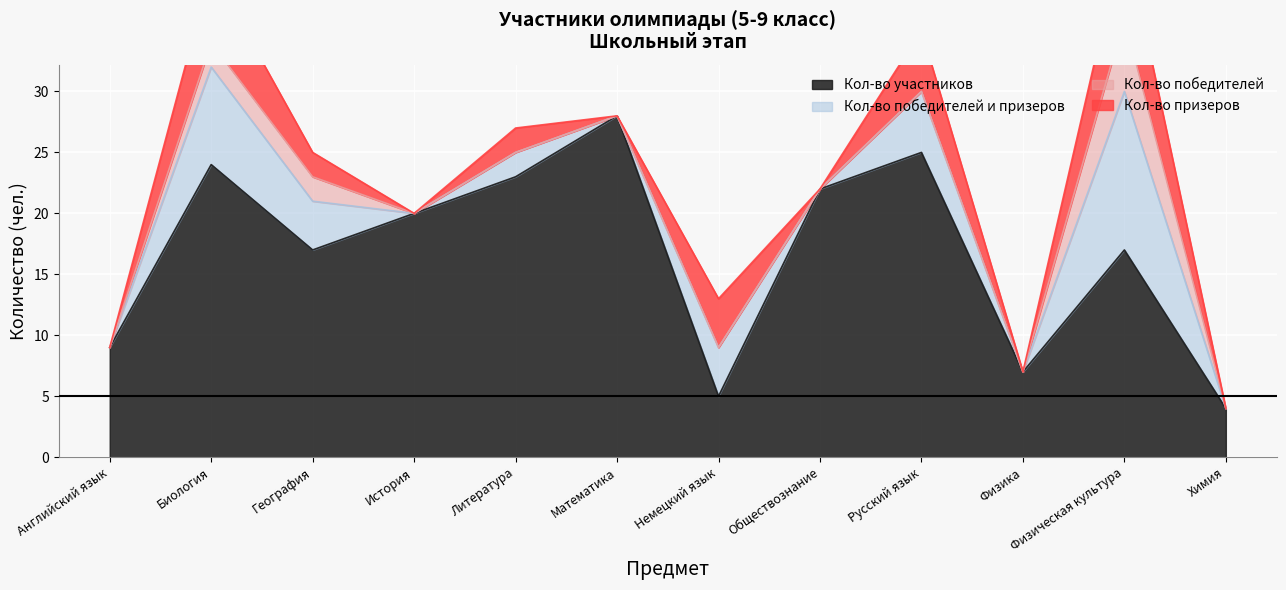

What is the average value of the Кол-во призеров series?

2